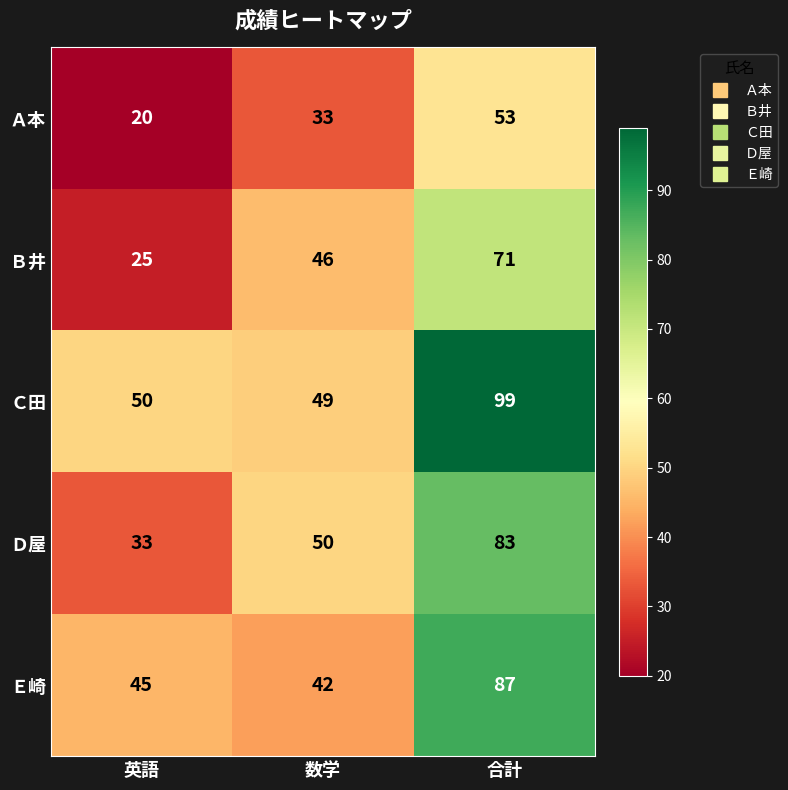

What is the sum of the Ａ本 values at 合計 and 数学?

86